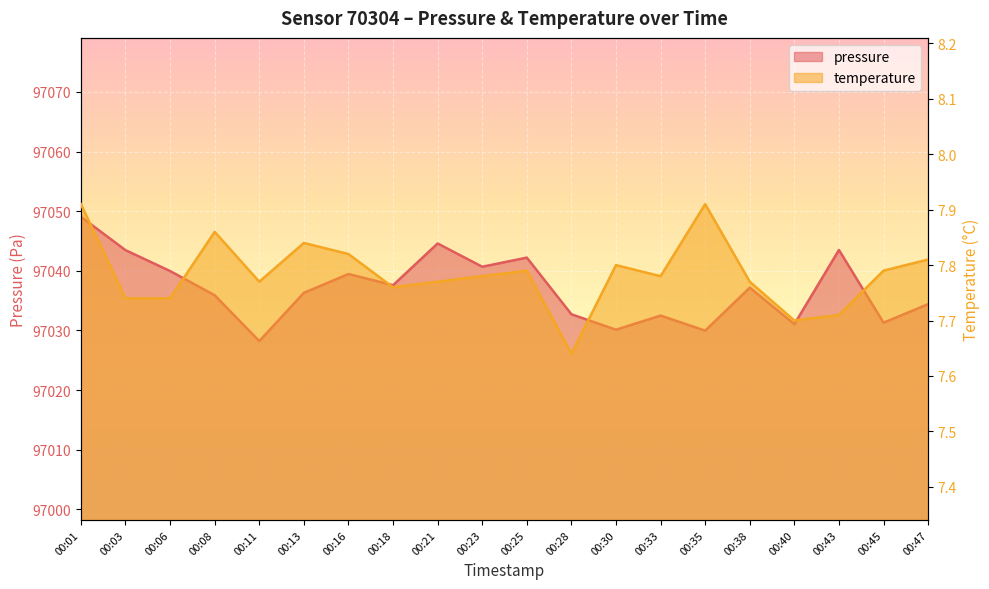

At which category does pressure reach its first local peak?

00:16